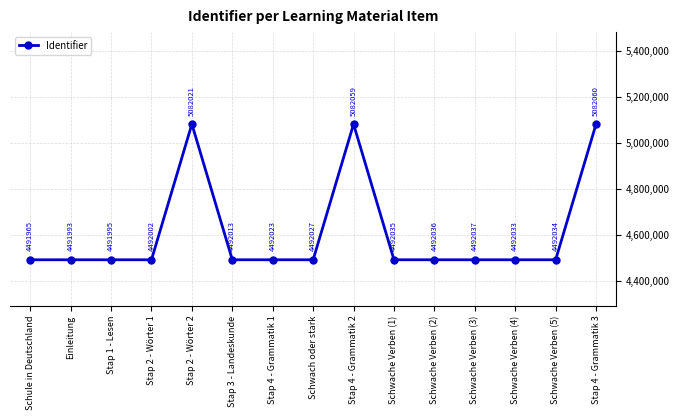

Is this an area chart (filled region under the line)?

No